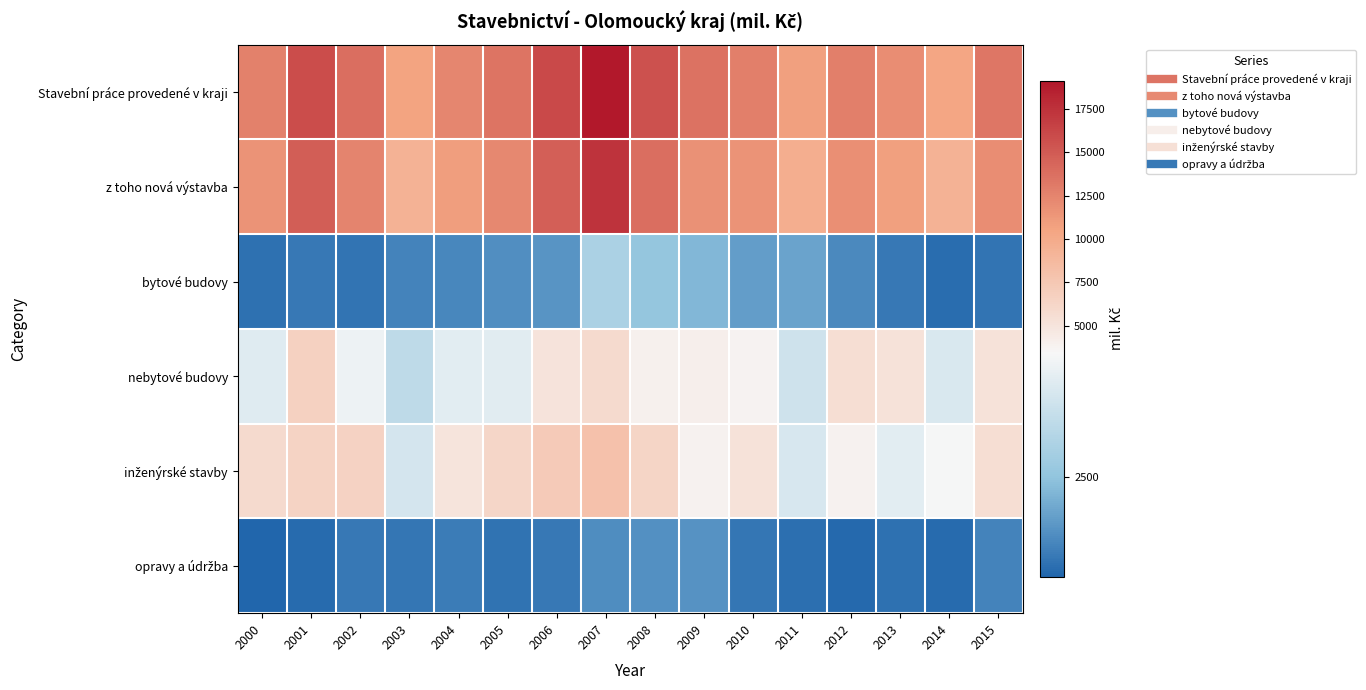

Which series has the largest total across all categories?

Stavební práce provedené v kraji